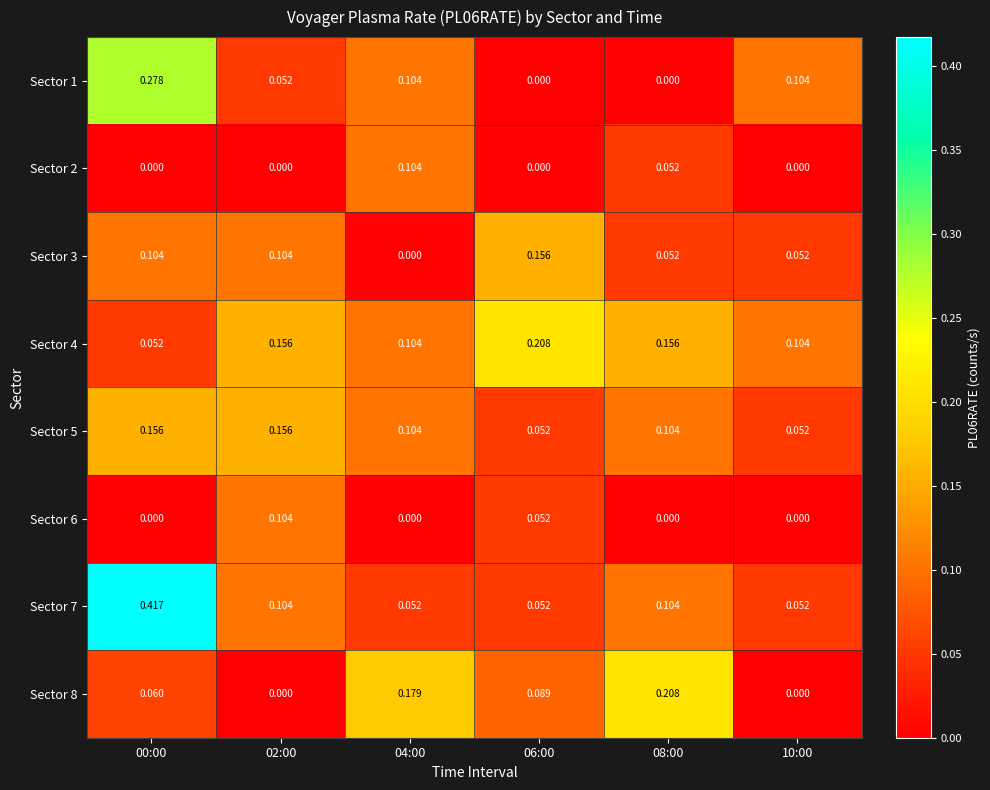

Is the value of Sector 3 at 00:00 greater than the value of Sector 5 at 10:00?

Yes